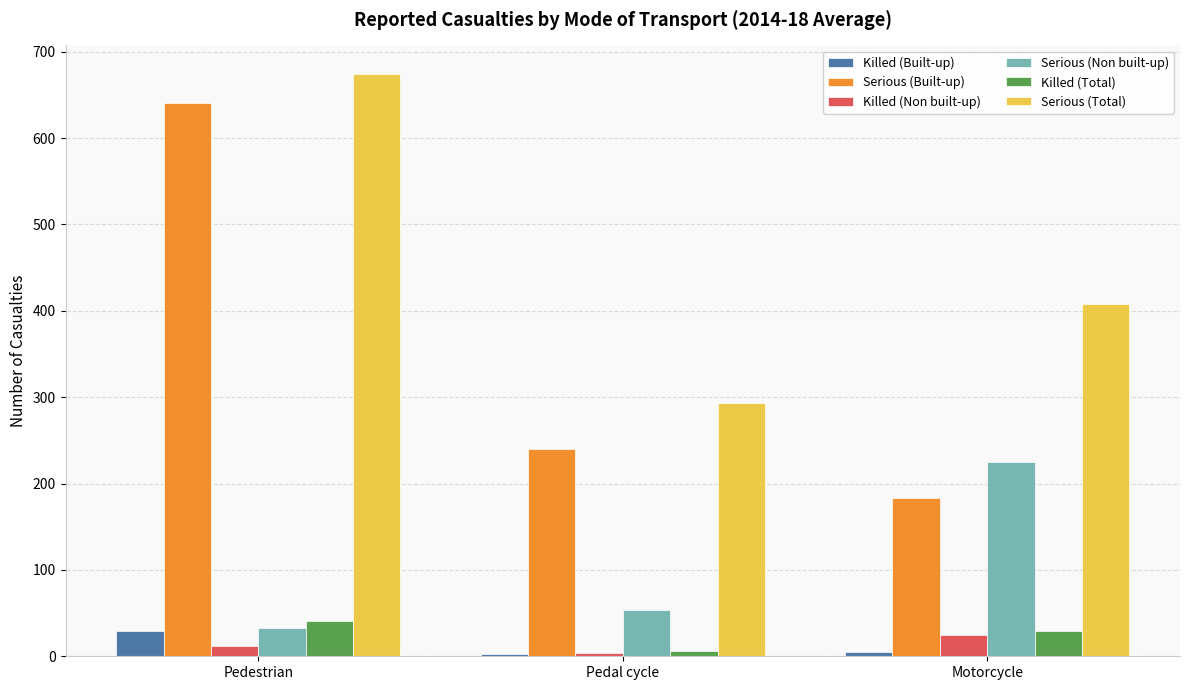

At which label does Serious (Non built-up) reach its minimum?

Pedestrian